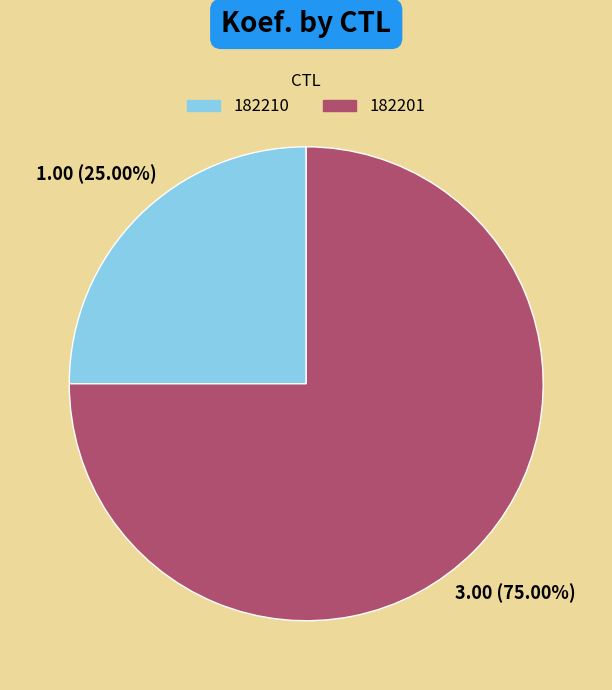

To the nearest percent, what is the average slice percentage?

50%